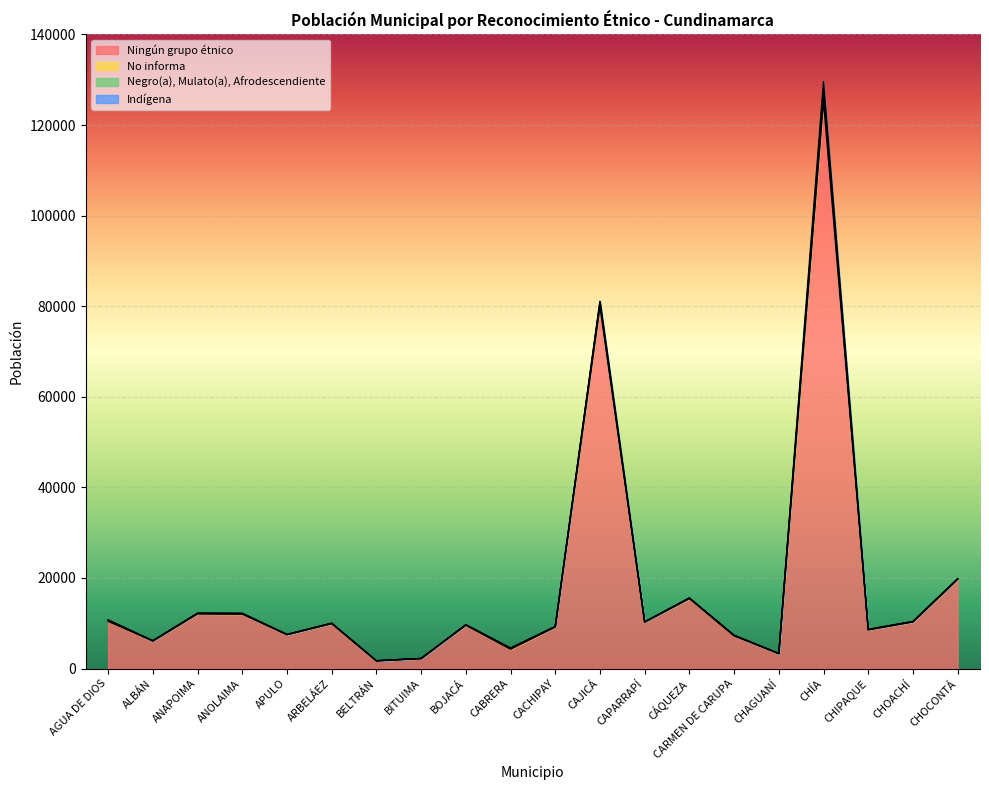

At which category does Negro(a), Mulato(a), Afrodescendiente reach its first local valley?

ALBÁN